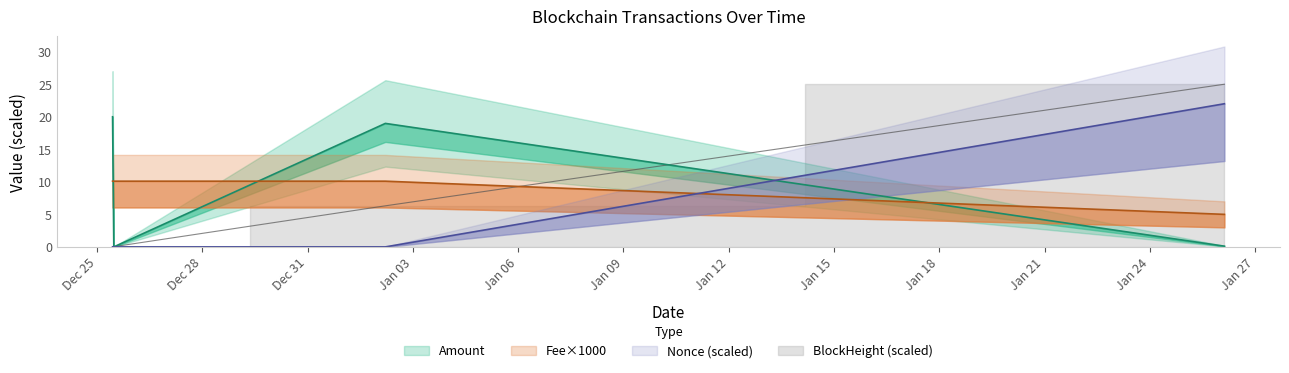

How many distinct data groups are displayed?

4